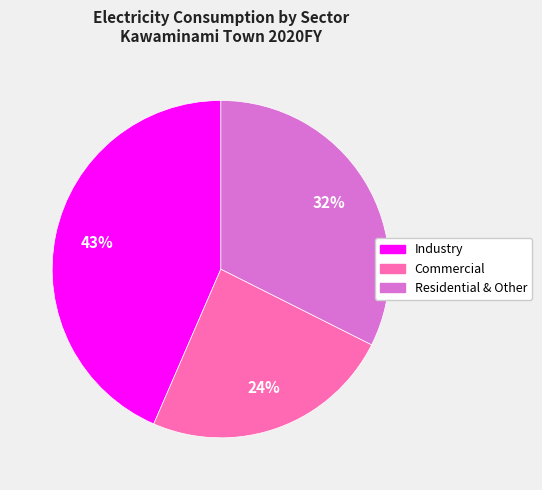

Between Residential & Other and Commercial, which is larger?

Residential & Other